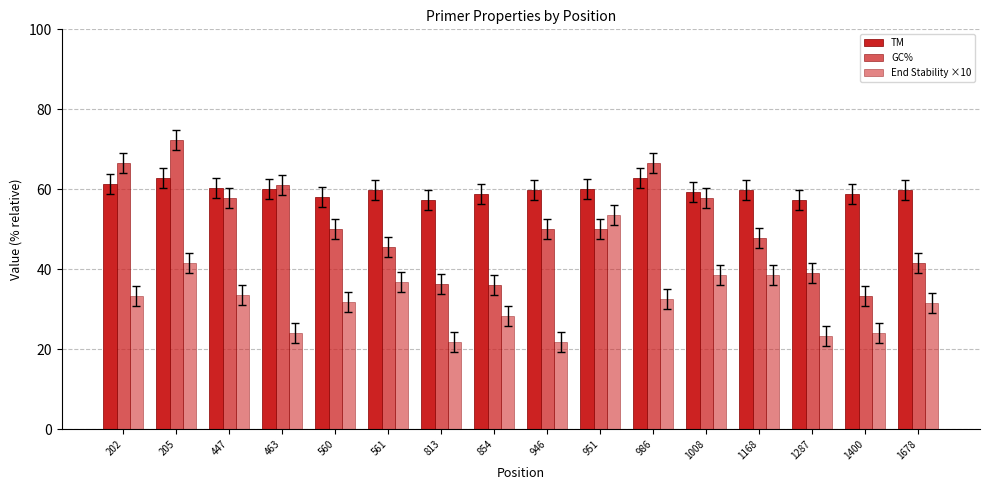

Which series has the largest total across all categories?

TM